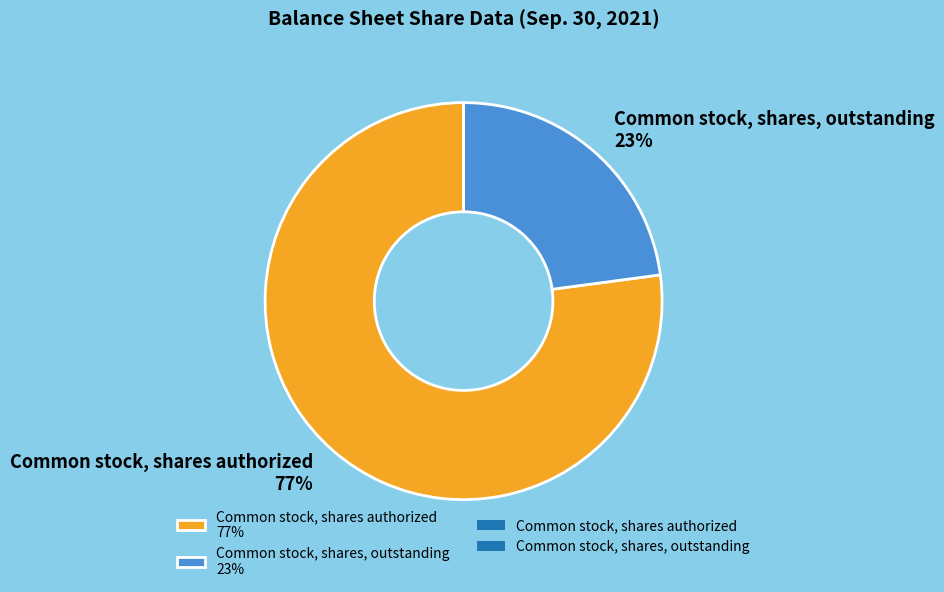

Which category has the biggest portion of the pie?

Common stock, shares authorized